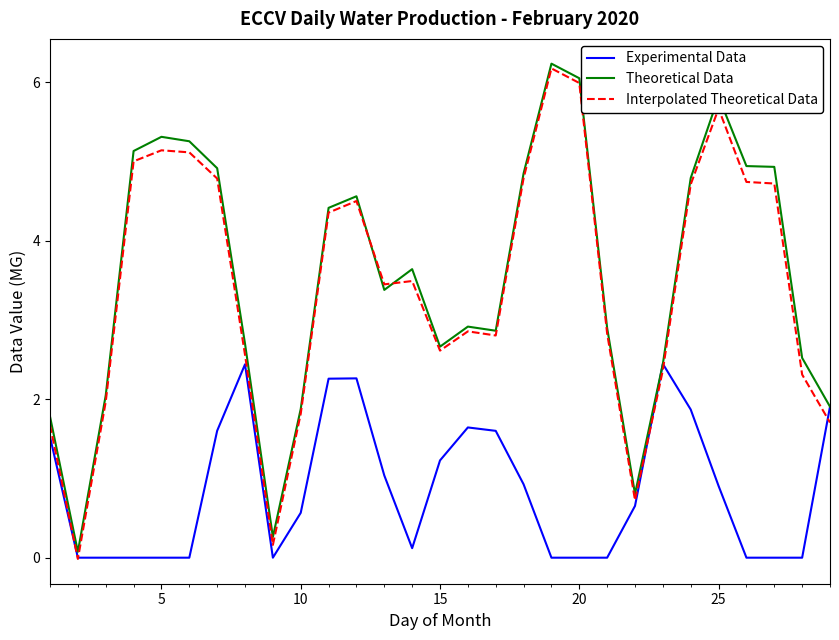

Which series has the largest total across all categories?

Theoretical Data